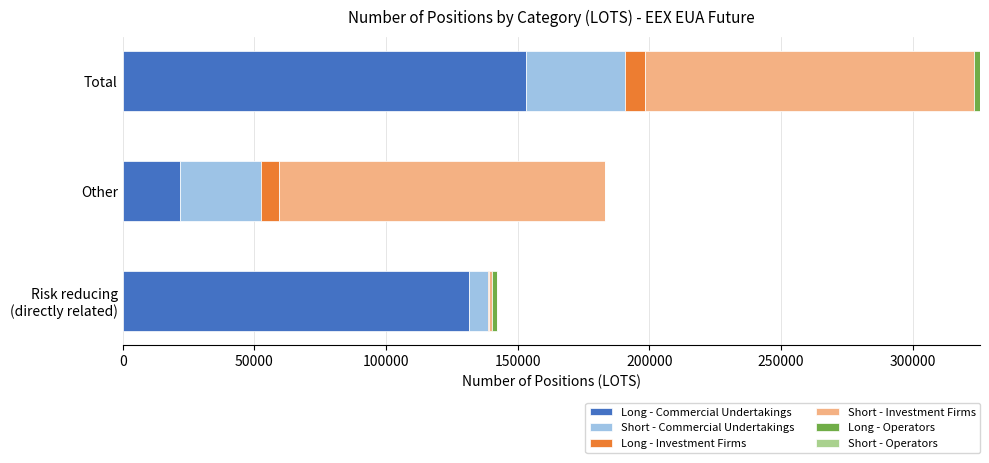

At which category is the sum across all series the highest?

Total